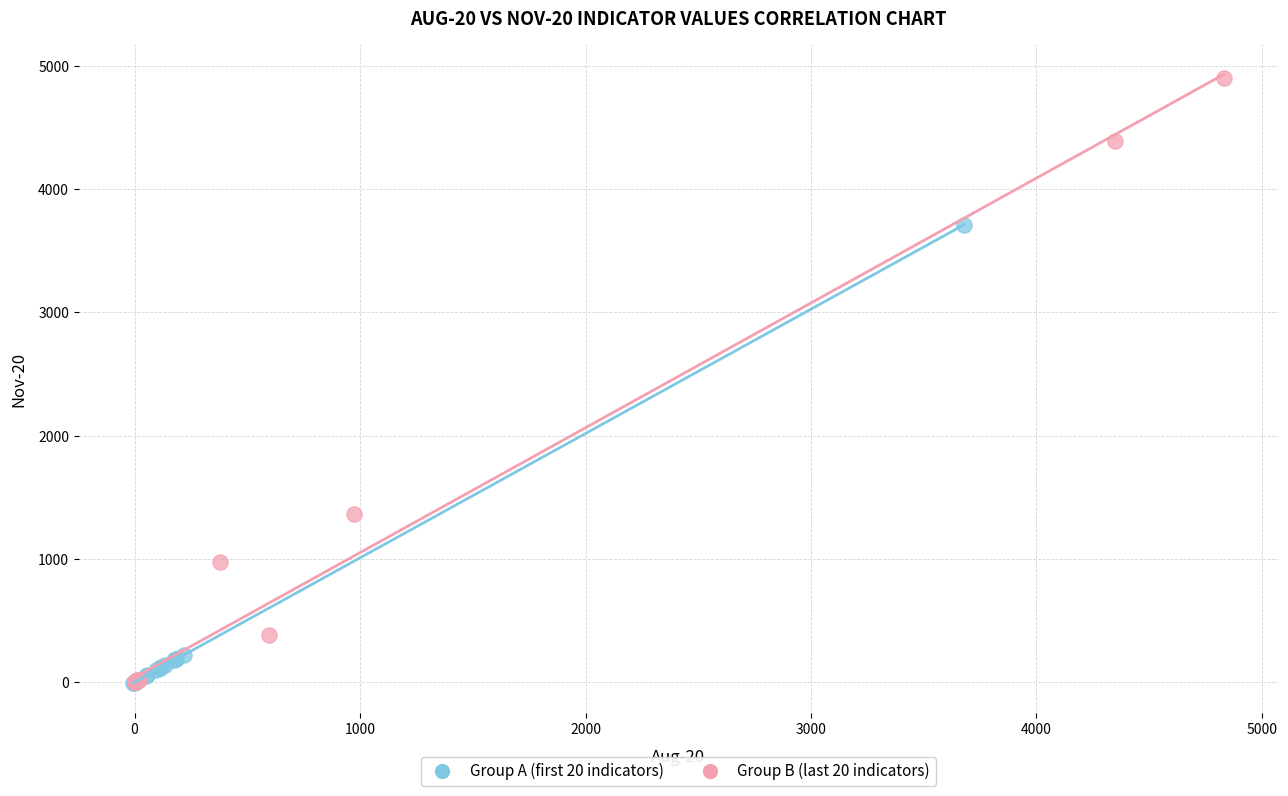

Which series has the largest Y range (max minus min)?

Group B (last 20 indicators)